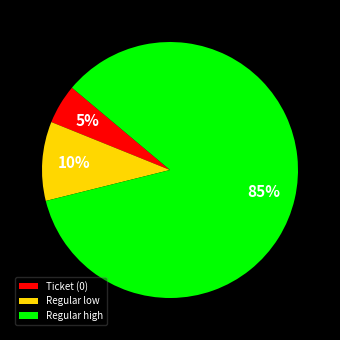

Which slice is the largest?

Regular high